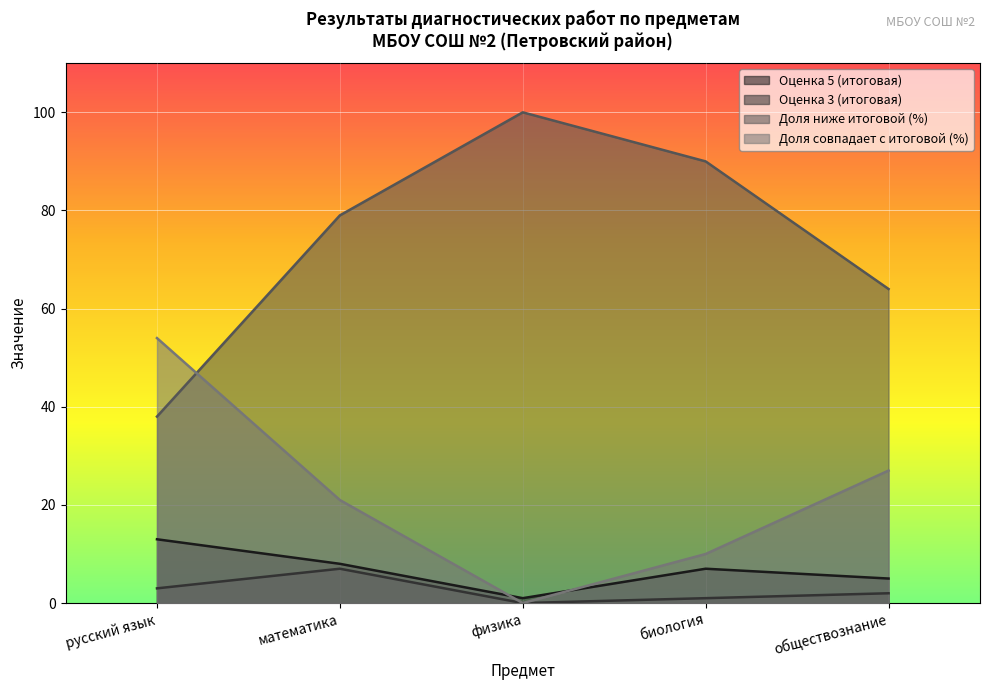

The Доля ниже итоговой (%) series shows 90 at биология. True or false?

True